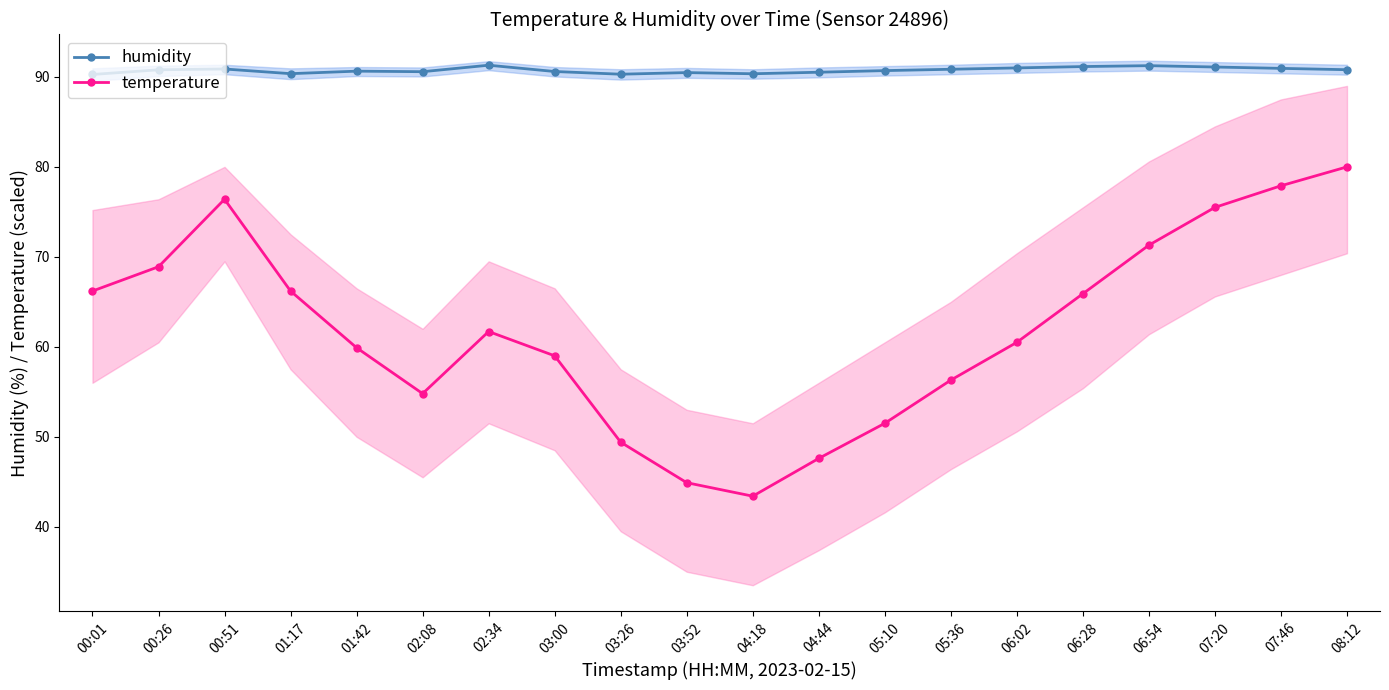

What is the label of the 11th point from the right?

03:52